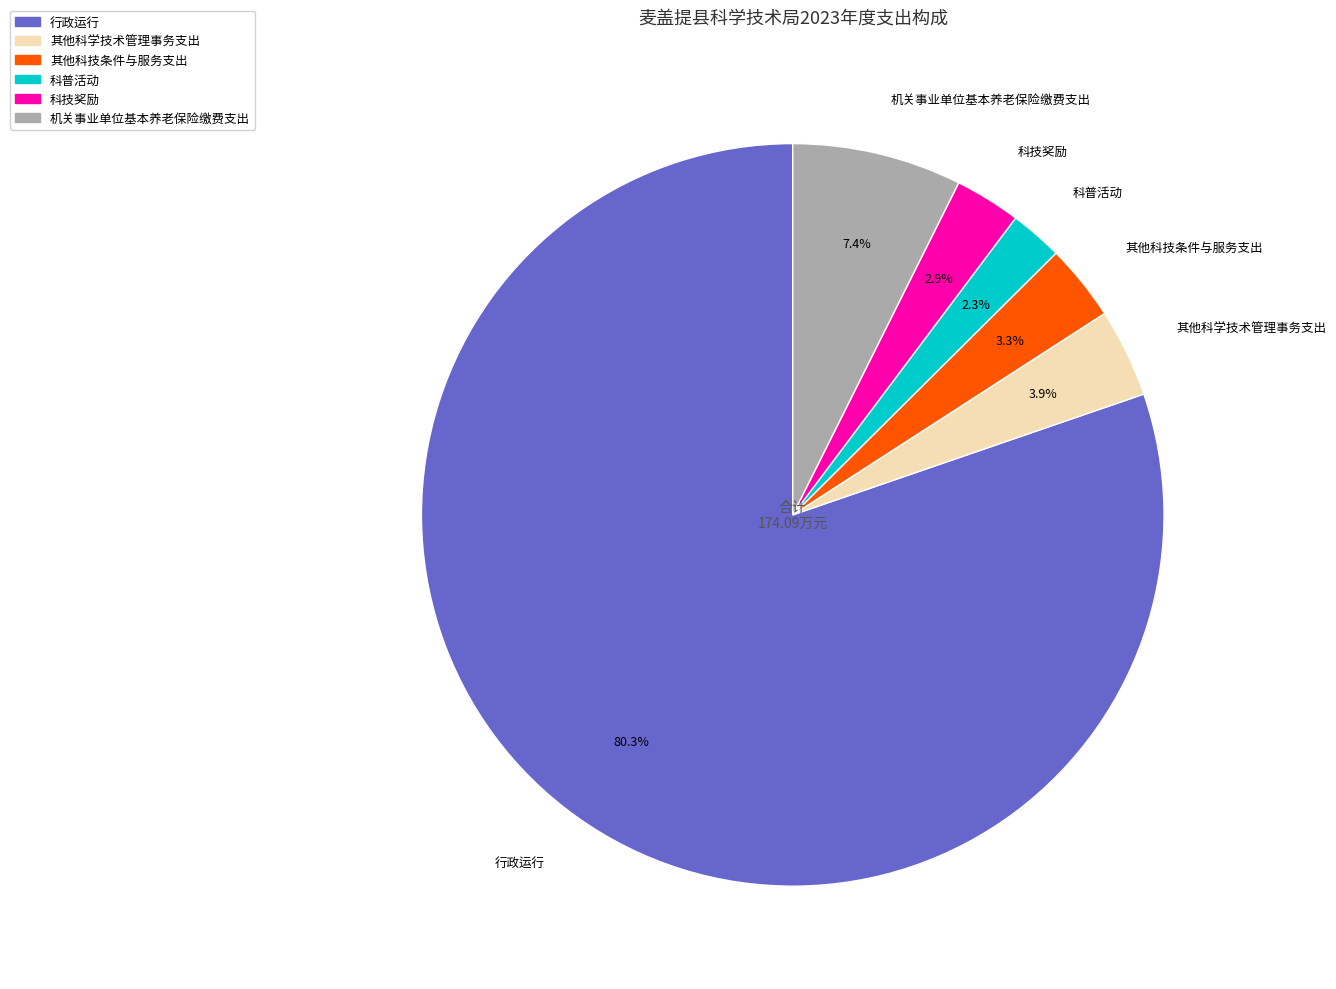

To the nearest percent, what is the combined percentage of 其他科技条件与服务支出 and 行政运行?

84%